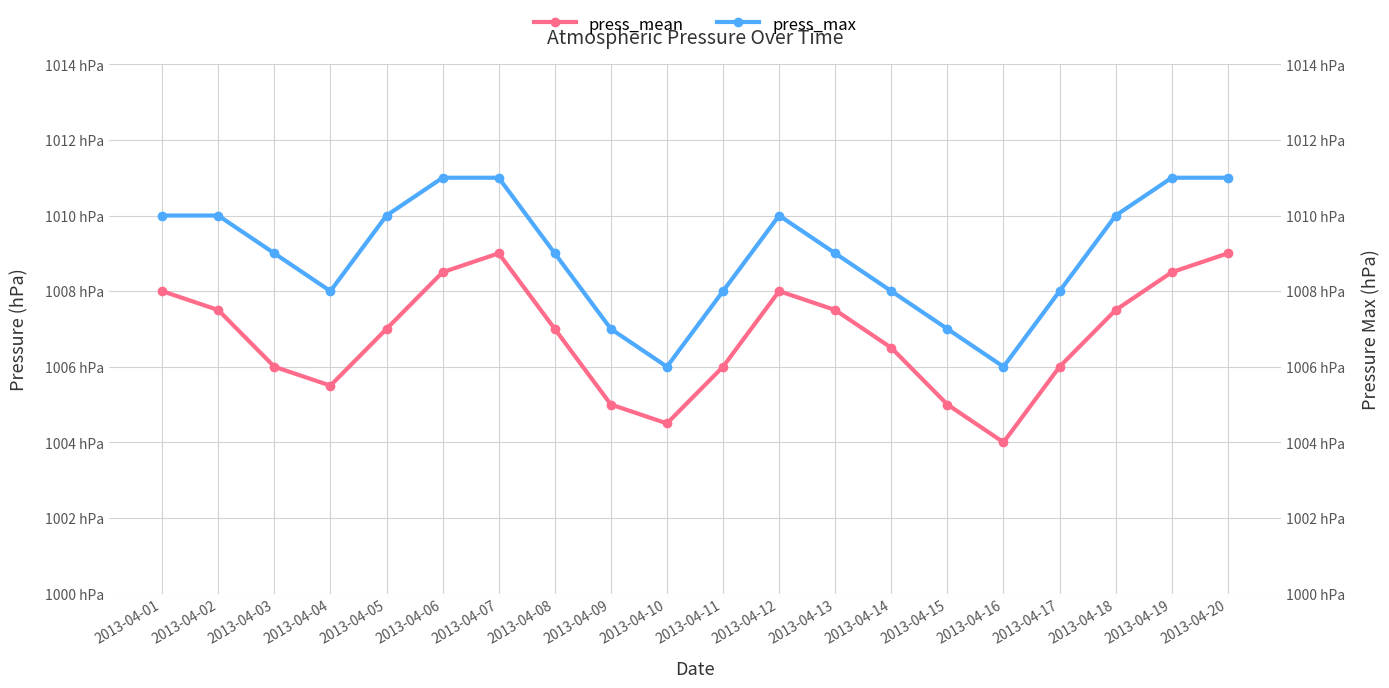

What is the sum of all press_mean values?

20136.0